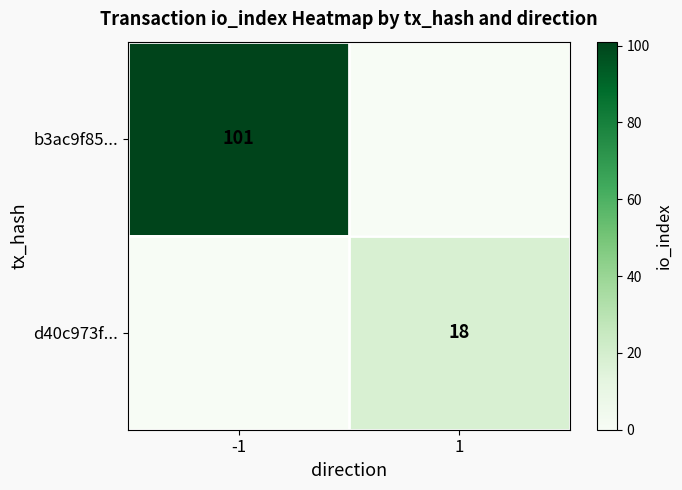

Is the value of d40c973f... at 1 greater than the value of b3ac9f85... at -1?

No